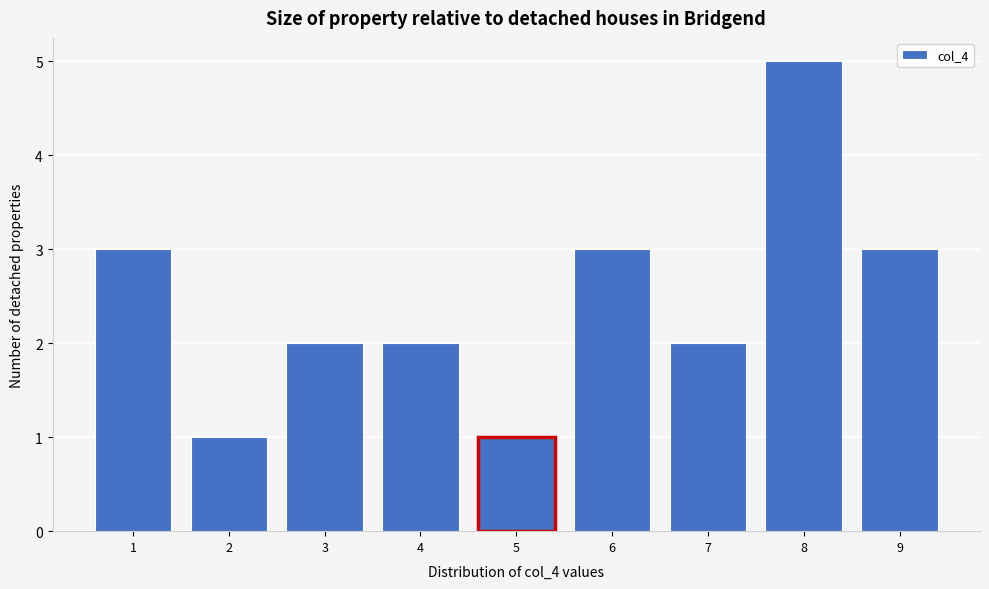

What is the height of the bar covering 3.5 to 4.5 on the x-axis? The values are not printed on the chart, so give them approximately, as read against the axis.

2